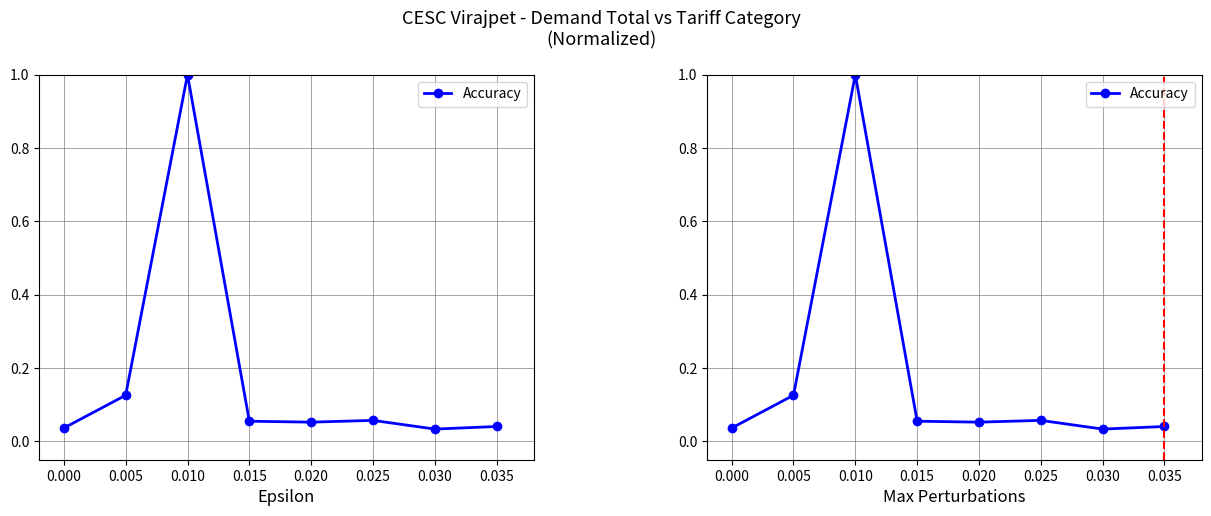

Which has a higher value, 0.015 or 0.030?

0.015